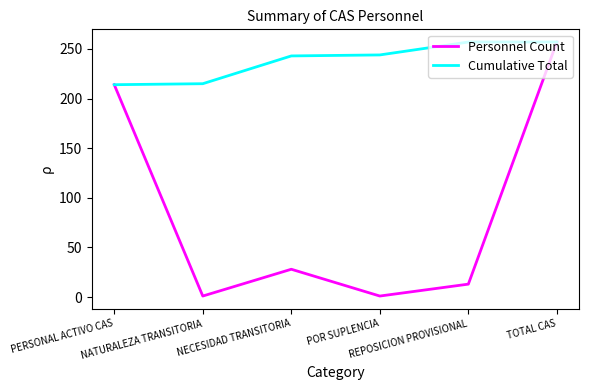

What is the maximum value for Personnel Count?

257